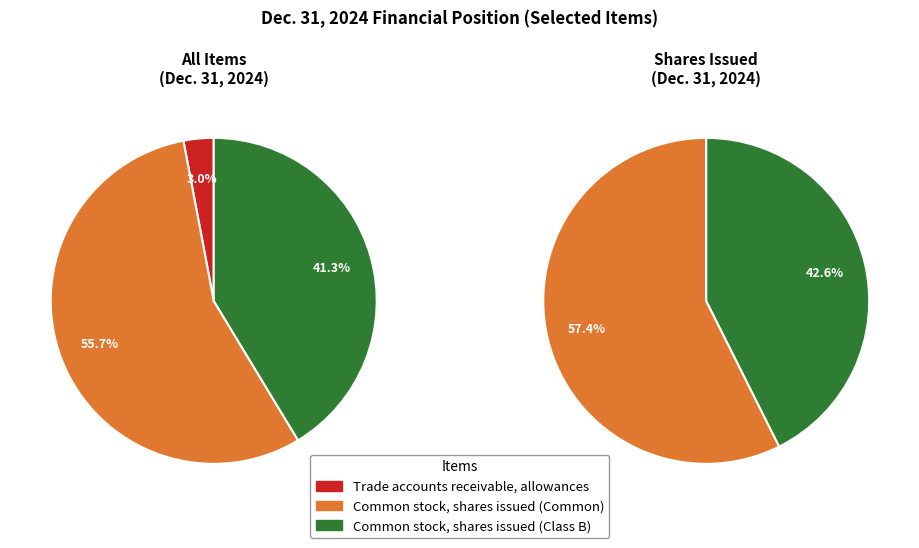

To the nearest percent, what portion does Common stock, shares issued (Class B) represent?

41%